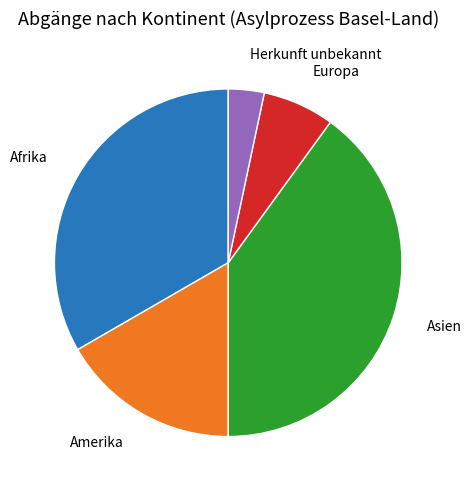

Does any single category account for the majority?

No